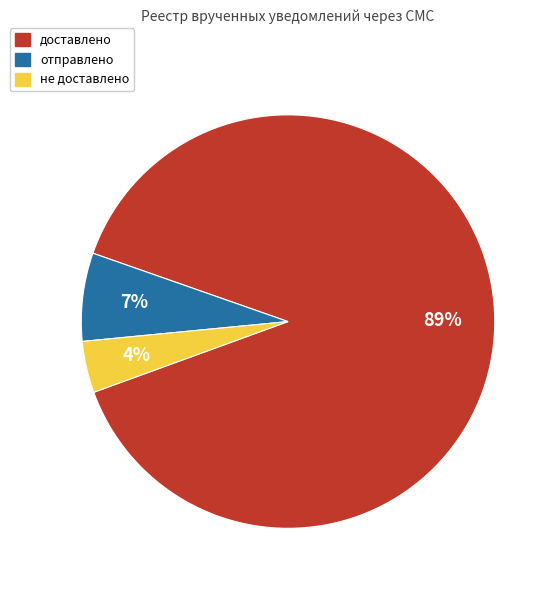

Does не доставлено account for over 50% of the chart?

No